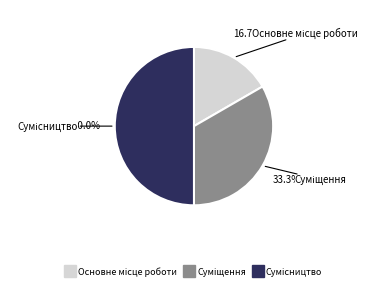

What percentage is the Суміщення slice, to the nearest percent?

33%